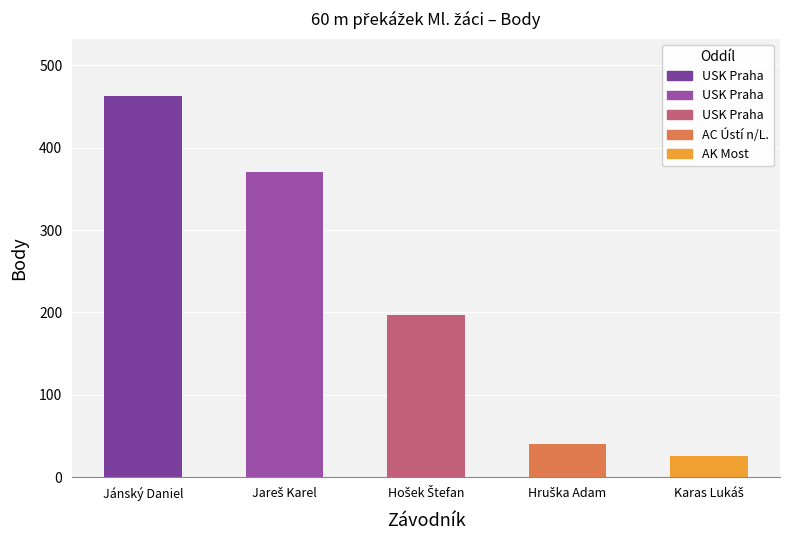

Where is the data nearest to the value 244?

Hošek Štefan